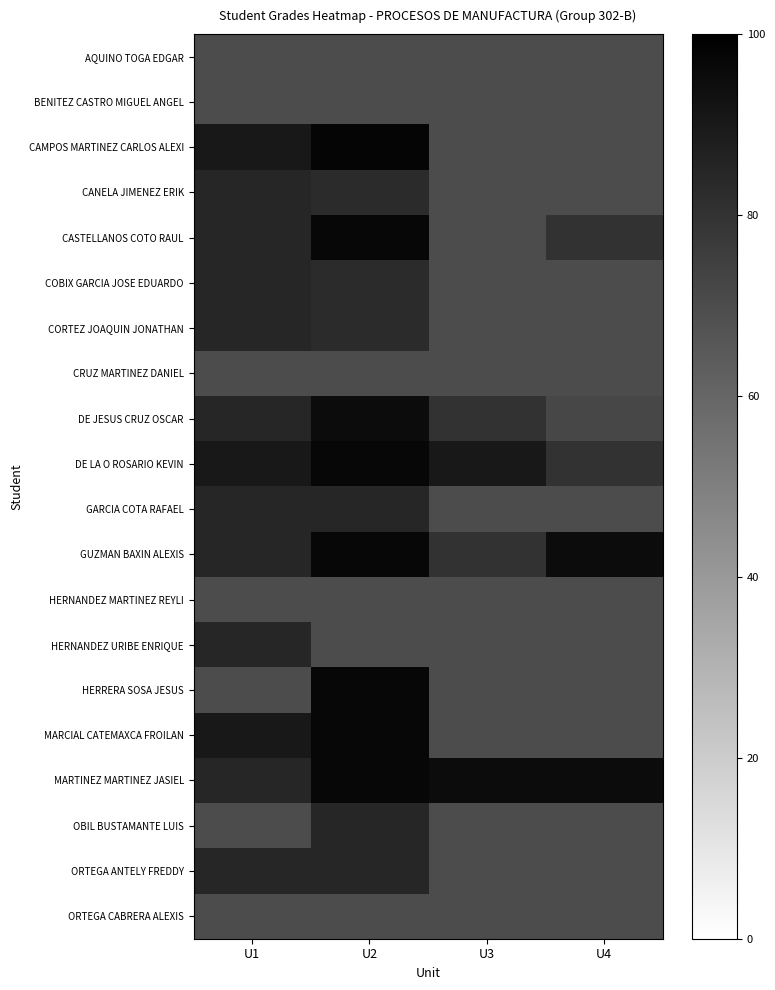

At how many categories does at least one series exceed 81?

4